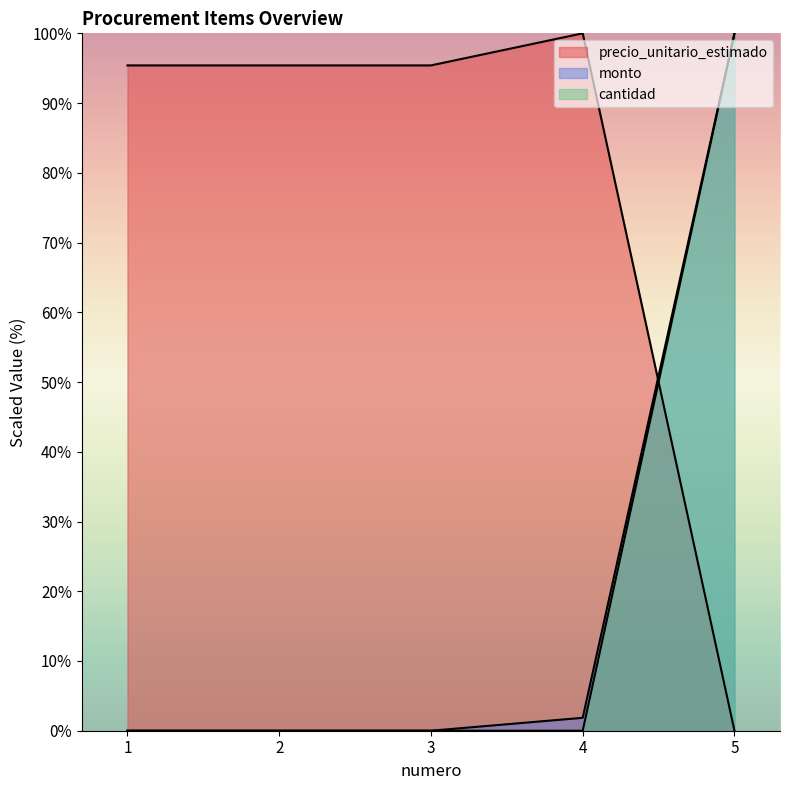

At how many categories does at least one series exceed 45?

5